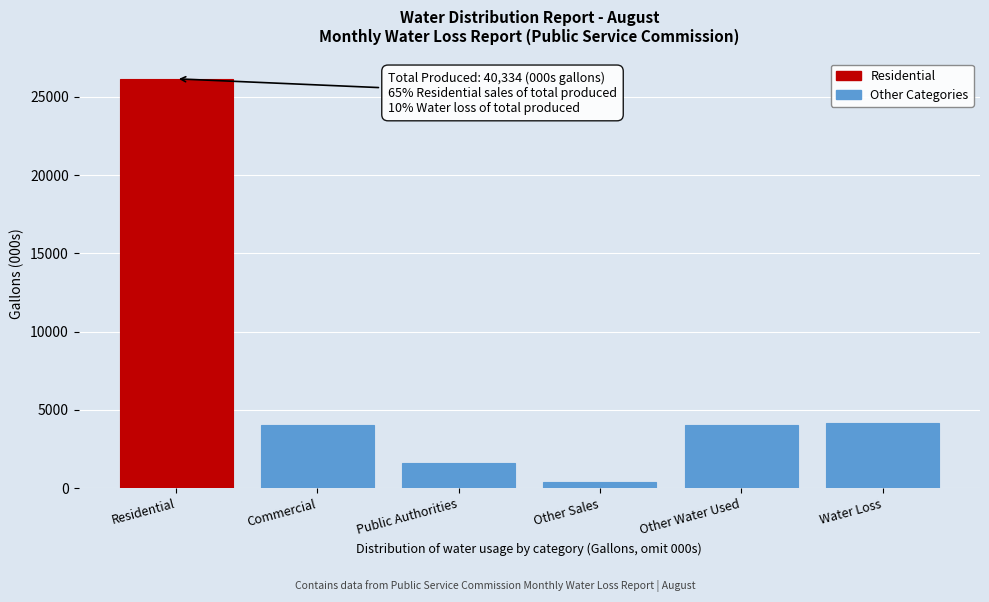

What is the sum of the values at Water Loss and Commercial?

8174.8